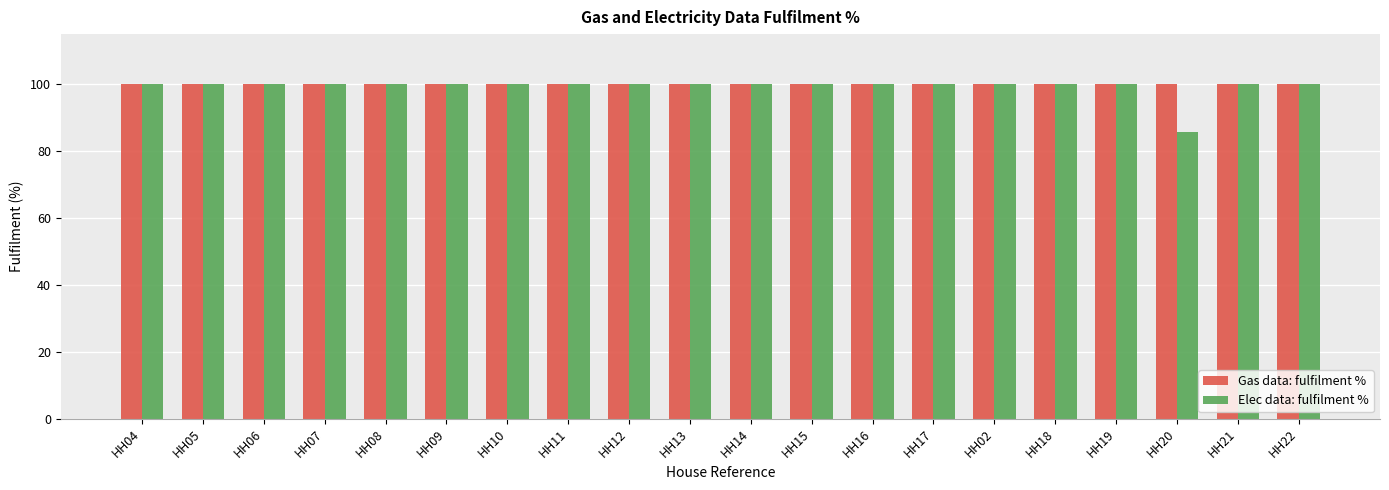

What is the lowest value of the Gas data: fulfilment % series?

100.0